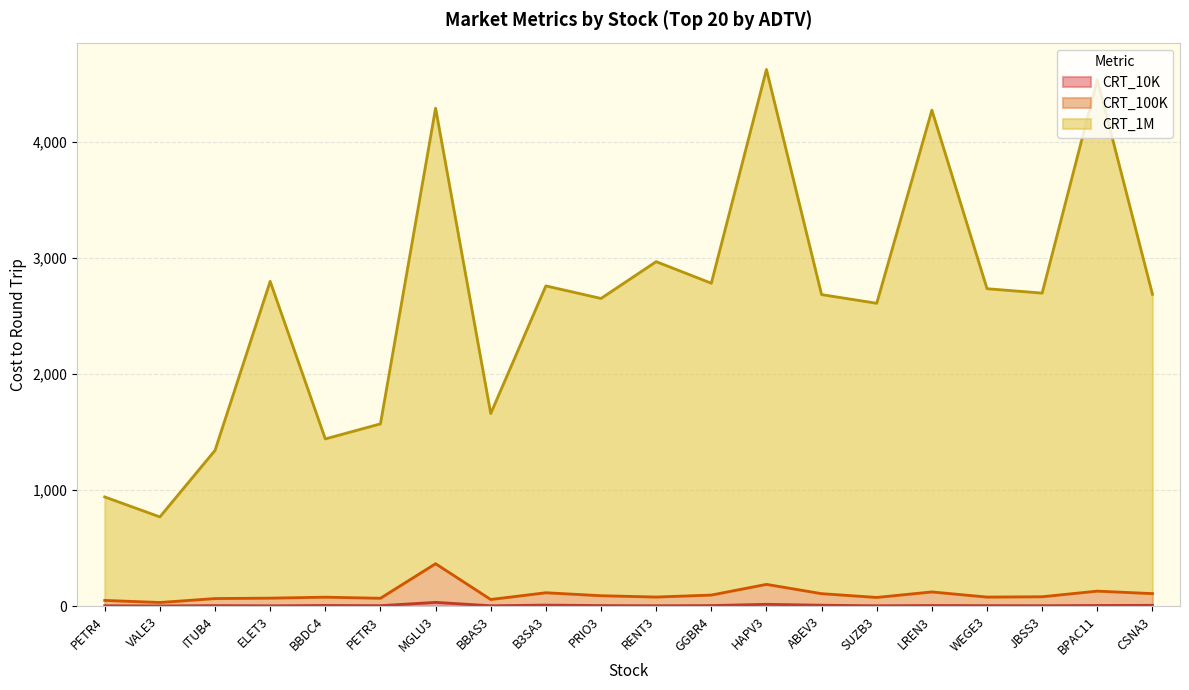

Reading left to right, extract all data points from this chart.

CRT_10K: PETR4=3.8	VALE3=2.2	ITUB4=5.0	ELET3=3.4	BBDC4=6.2	PETR3=4.6	MGLU3=33.0	BBAS3=3.8	B3SA3=9.3	PRIO3=5.5	RENT3=4.0	GGBR4=5.4	HAPV3=16.1	ABEV3=8.4	SUZB3=3.8	LREN3=5.8	WEGE3=4.9	JBSS3=4.3	BPAC11=6.1	CSNA3=7.4
CRT_100K: PETR4=49.8	VALE3=31.9	ITUB4=65.8	ELET3=69.4	BBDC4=77.6	PETR3=68.3	MGLU3=365.9	BBAS3=57.6	B3SA3=115.8	PRIO3=90.3	RENT3=78.9	GGBR4=95.8	HAPV3=188.0	ABEV3=107.9	SUZB3=75.4	LREN3=122.8	WEGE3=78.5	JBSS3=81.4	BPAC11=129.8	CSNA3=108.4
CRT_1M: PETR4=941.4	VALE3=769.3	ITUB4=1342.4	ELET3=2799.1	BBDC4=1441.3	PETR3=1571.1	MGLU3=4291.1	BBAS3=1660.0	B3SA3=2759.8	PRIO3=2651.7	RENT3=2968.7	GGBR4=2782.9	HAPV3=4624.8	ABEV3=2684.9	SUZB3=2610.2	LREN3=4274.0	WEGE3=2735.7	JBSS3=2697.8	BPAC11=4537.1	CSNA3=2687.5